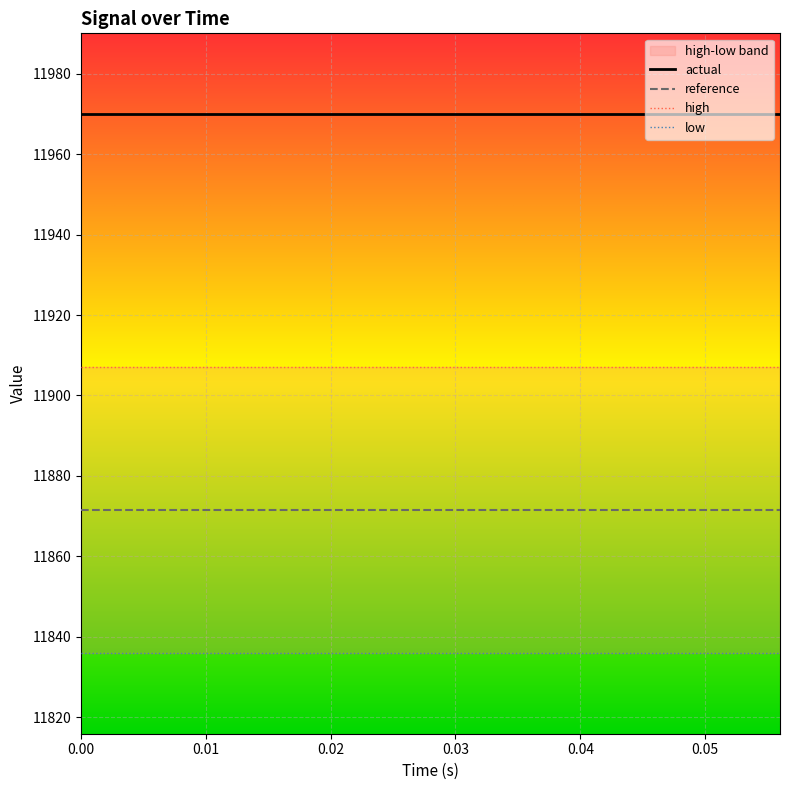

Count the number of categories in the chart.

15